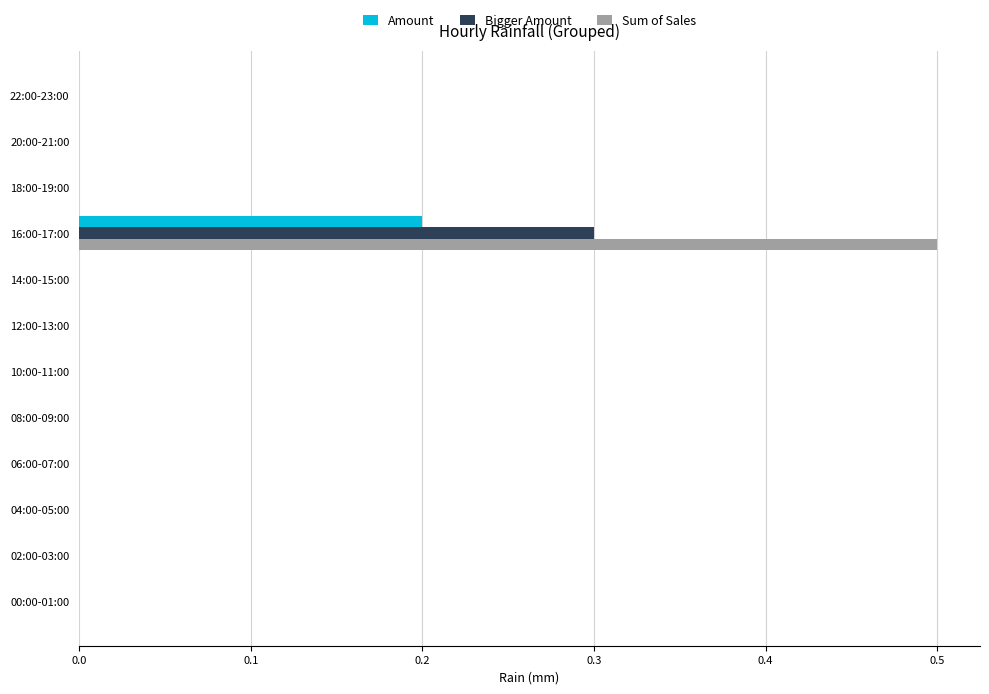

Count the number of data series in this chart.

3